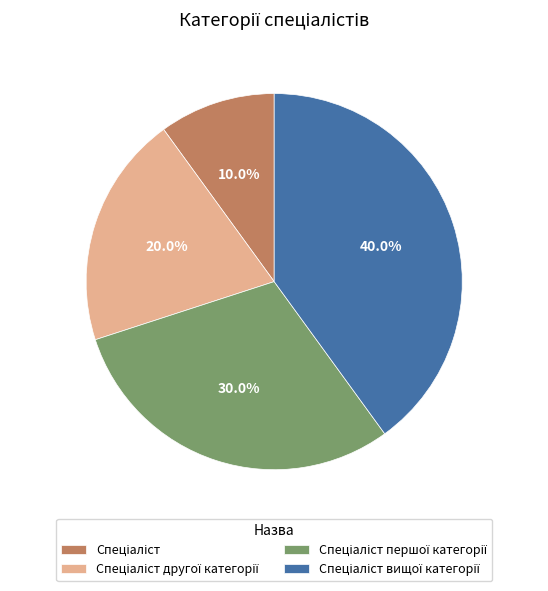

How many segments does this pie chart have?

4